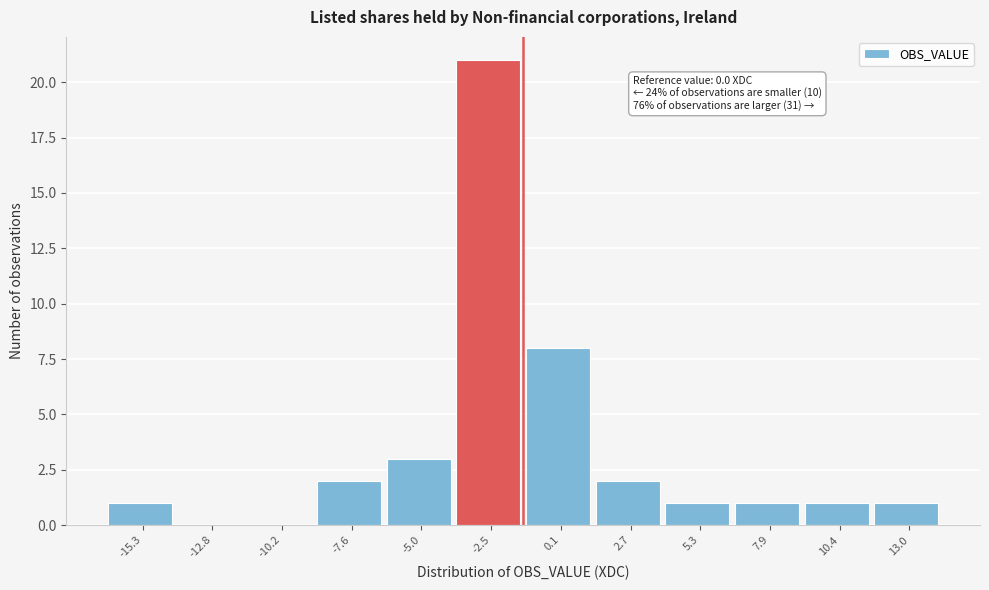

Reading right to left, transcribe all the data shown in this chart.

13.0=1	10.4=1	7.9=1	5.3=1	2.7=2	0.1=8	-2.5=21	-5.0=3	-7.6=2	-10.2=0	-12.8=0	-15.3=1